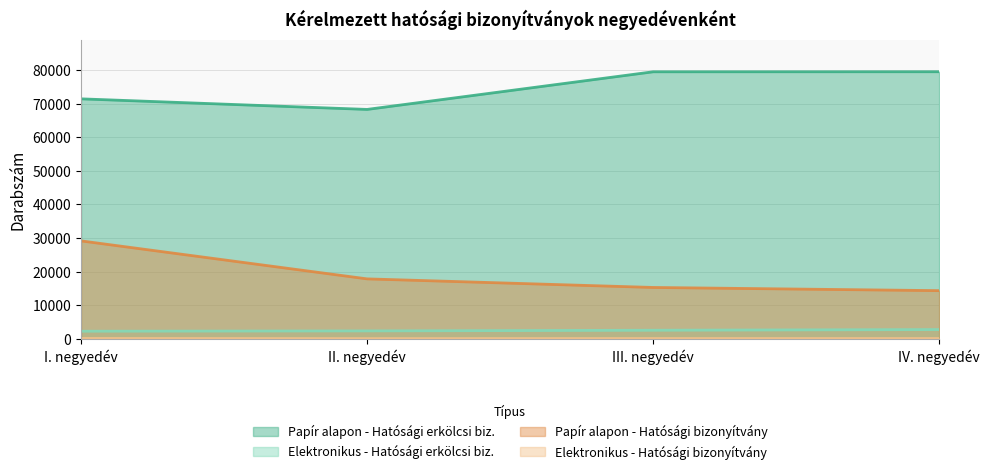

How many categories are shown in the chart?

4